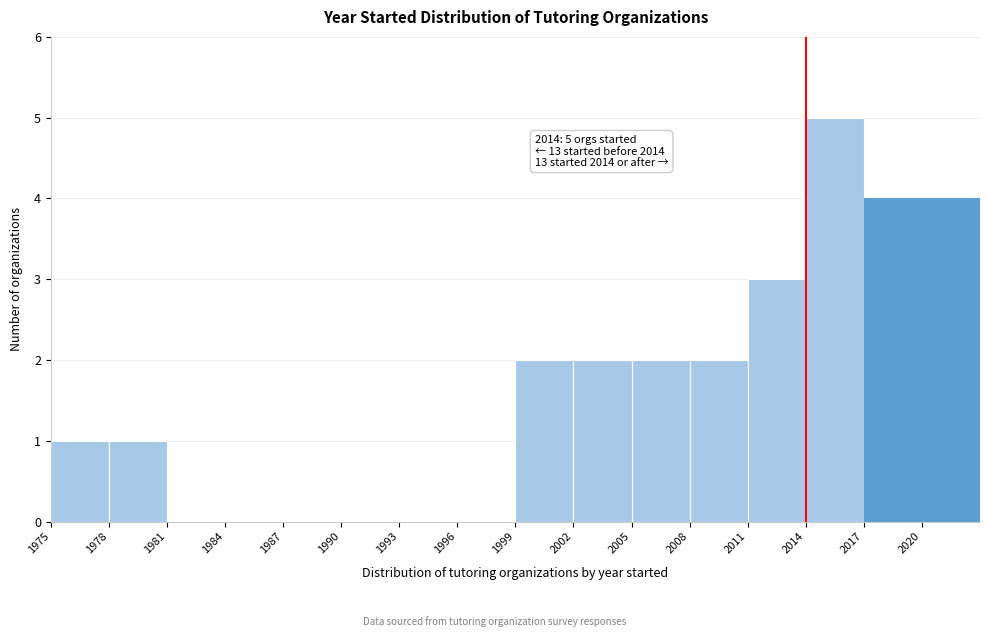

Over which range of the x-axis is the bar tallest?

2014 to 2017